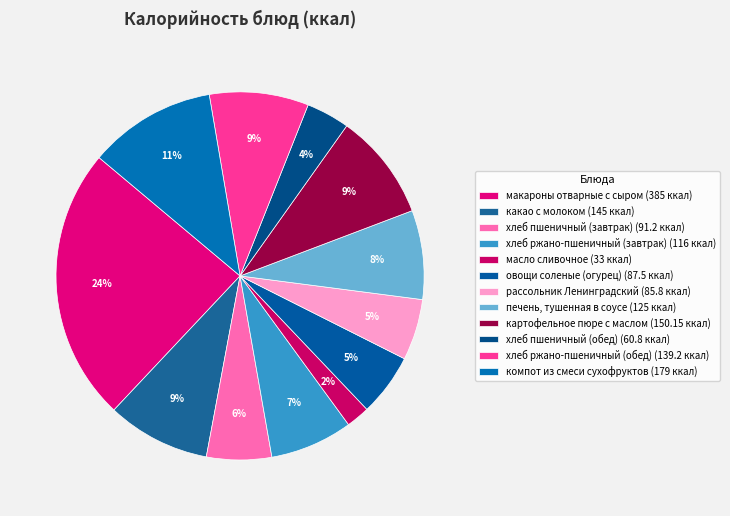

Rank the categories by value from highest to lowest.

макароны отварные с сыром, компот из смеси сухофруктов, картофельное пюре с маслом, какао с молоком, хлеб ржано-пшеничный (обед), печень, тушенная в соусе, хлеб ржано-пшеничный (завтрак), хлеб пшеничный (завтрак), овощи соленые (огурец), рассольник Ленинградский, хлеб пшеничный (обед), масло сливочное